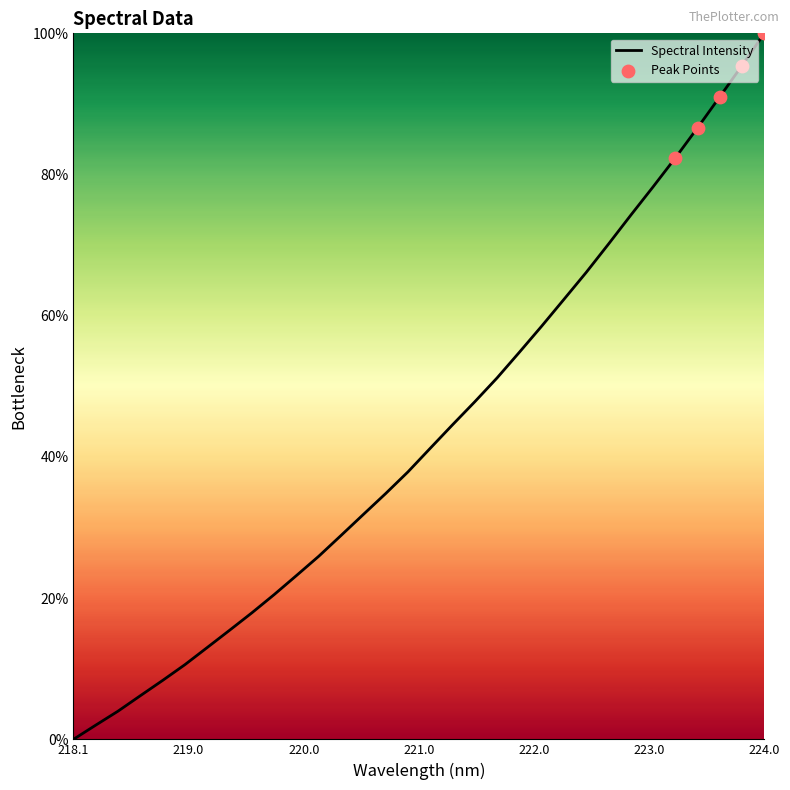

What is the greatest value displayed?

100.0